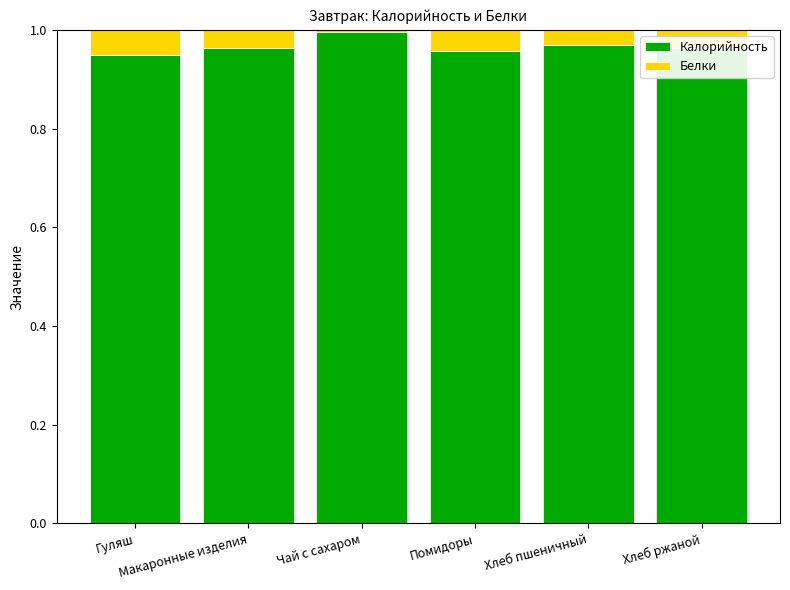

What are all the series names shown in the legend?

Калорийность, Белки